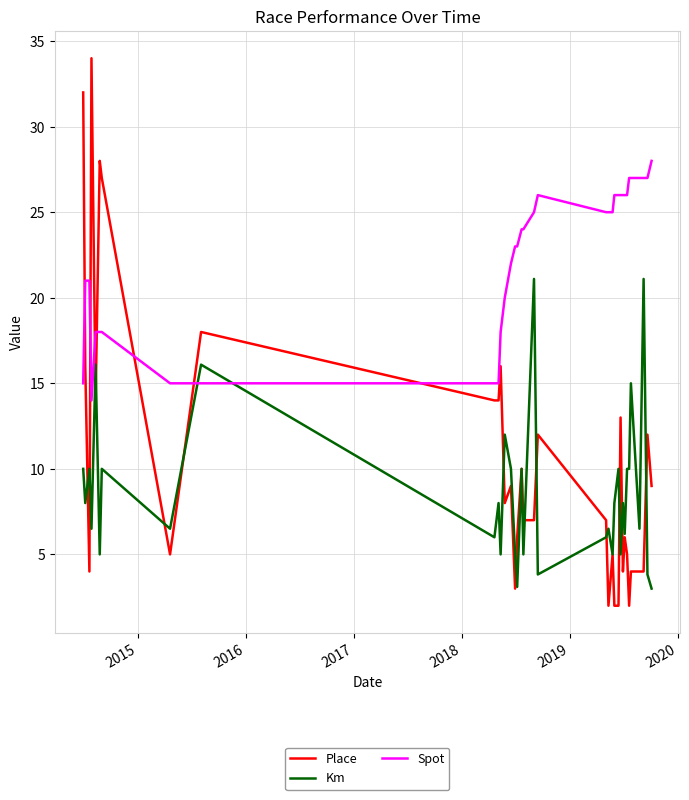

Rank the series by their maximum value, from highest to lowest.

Place, Spot, Km